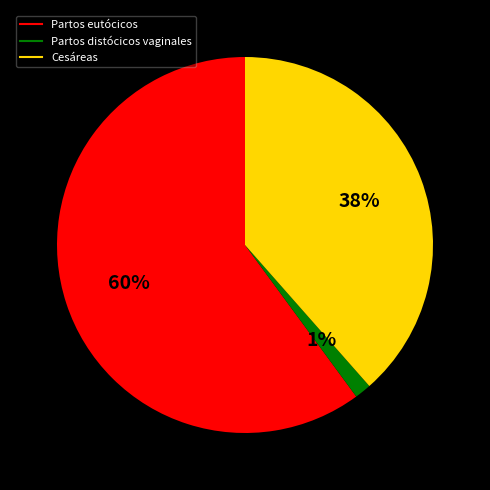

Between Partos eutócicos and Cesáreas, which is larger?

Partos eutócicos